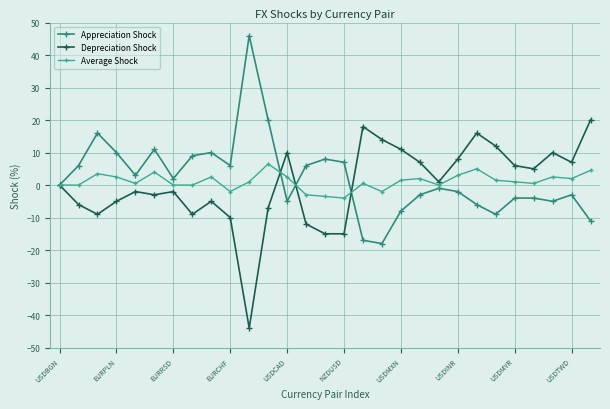

What is the value of the Average Shock point at the 22nd from the left?

3.0